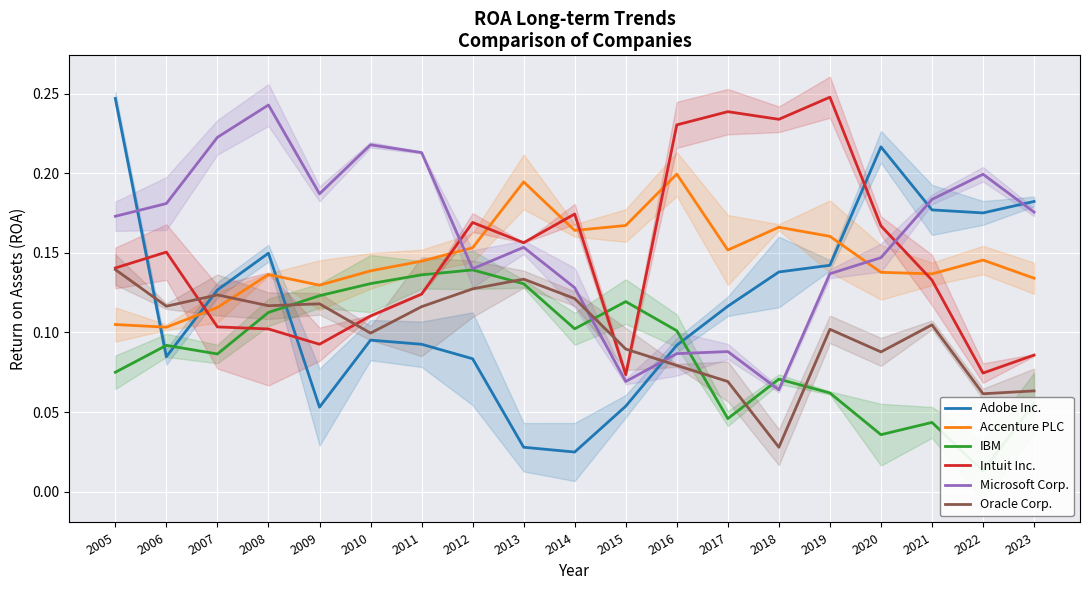

What is the highest value of the Intuit Inc. series?

0.2